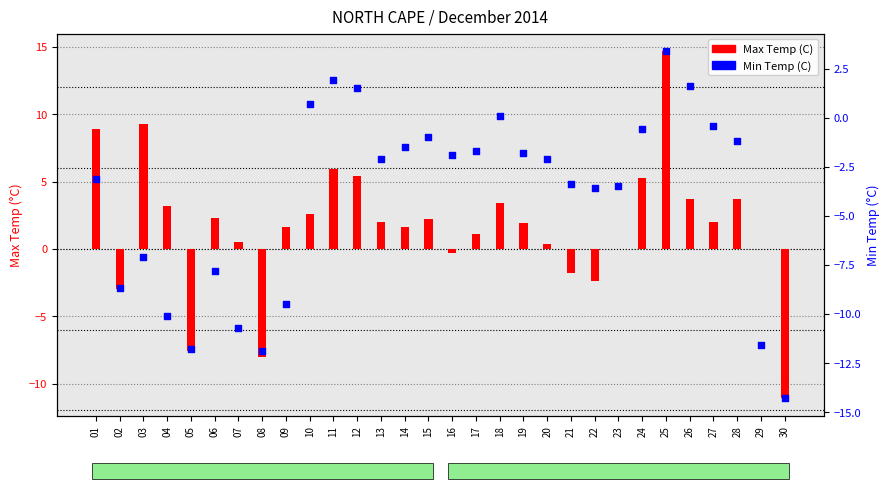

At which category is the sum across all series the highest?

25